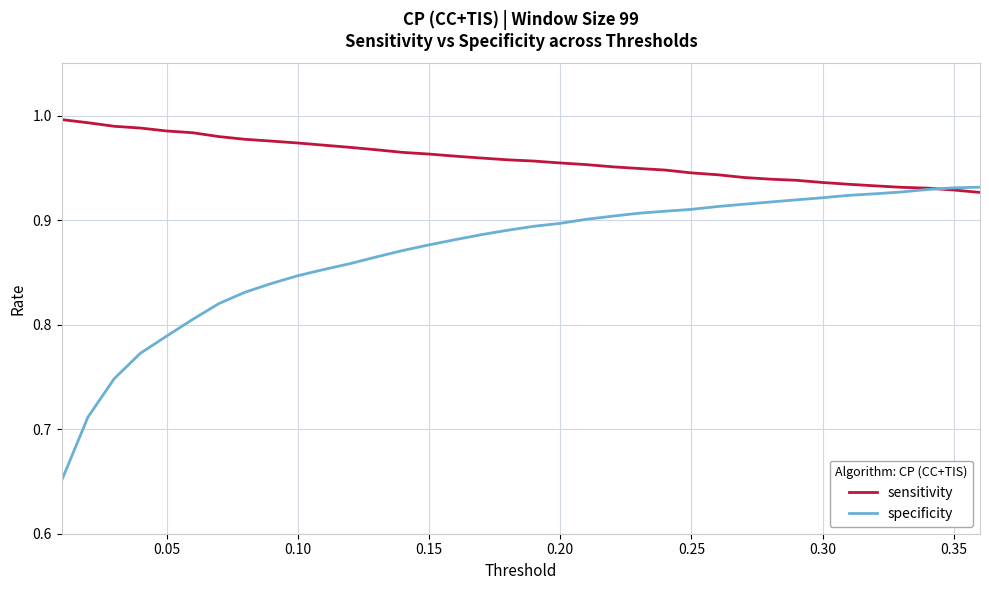

Which series has the widest spread of values?

specificity